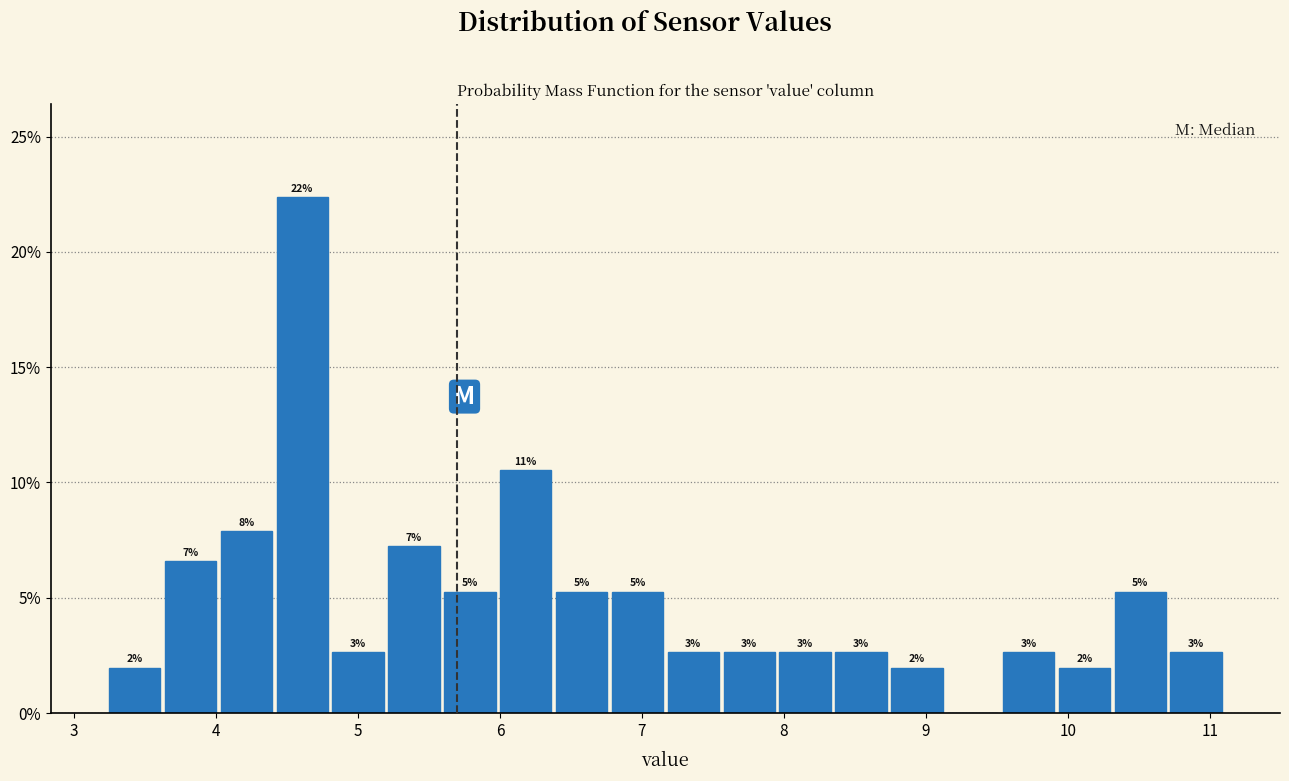

Read against the x-axis, roughly where is the centre of the tallest bar?

4.6